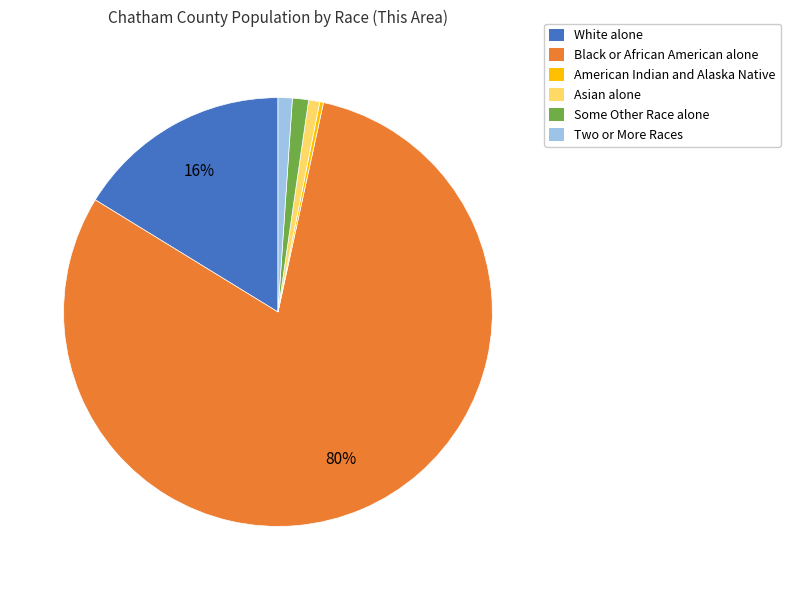

Count the number of slices in the pie.

6